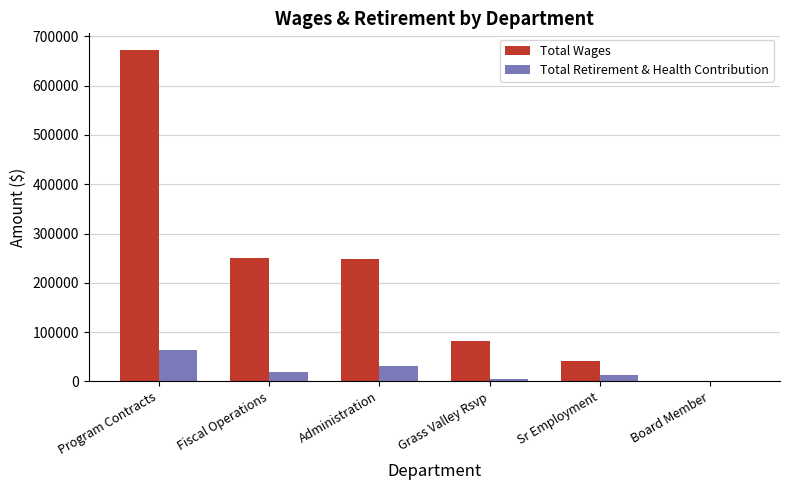

What is the sum of all Total Retirement & Health Contribution values?

131538